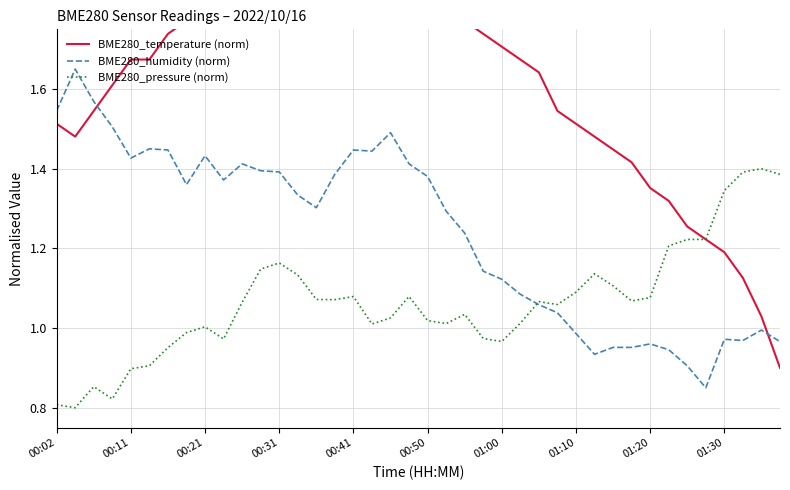

At how many categories does at least one series exceed 1?

40